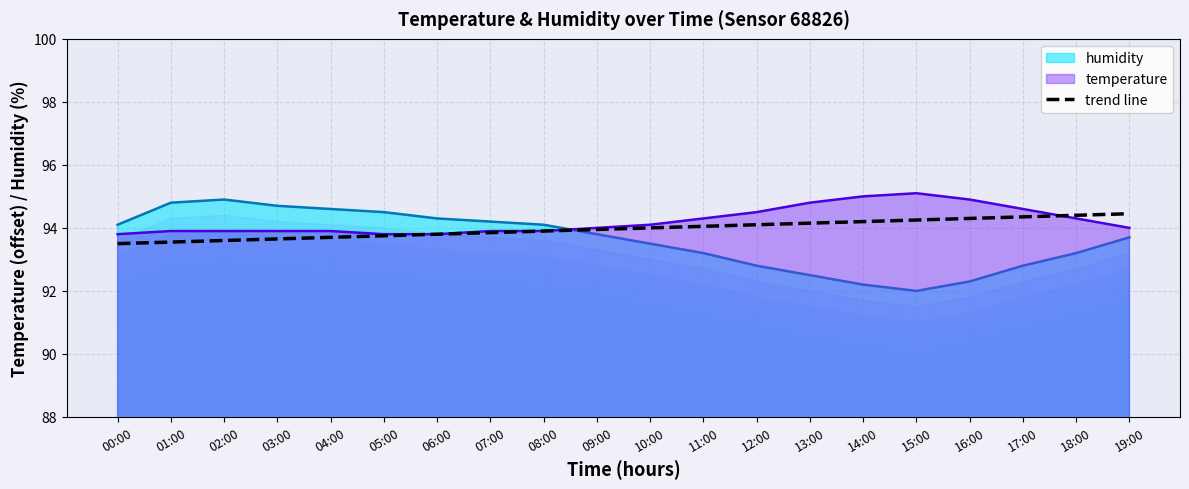

What is the minimum value for humidity?

92.0